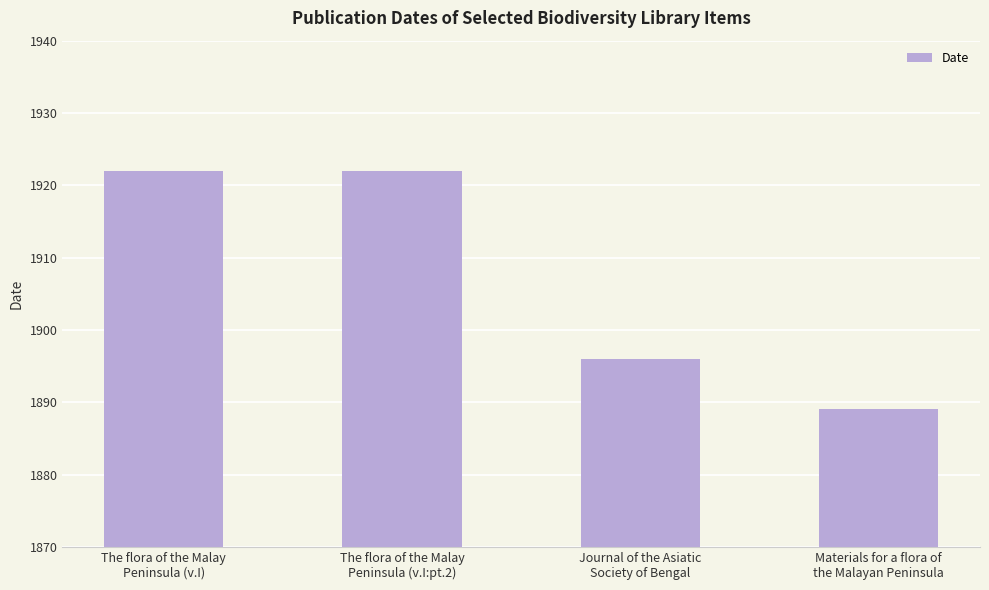

Between The flora of the Malay
Peninsula (v.I:pt.2) and Journal of the Asiatic
Society of Bengal, which is larger?

The flora of the Malay
Peninsula (v.I:pt.2)